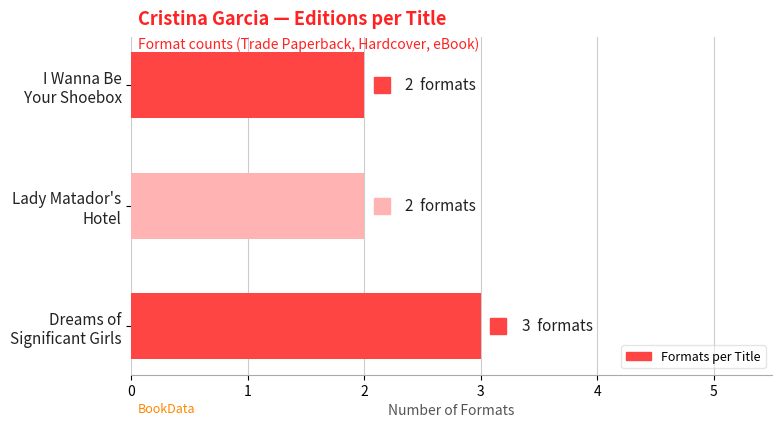

Count the number of data series in this chart.

1